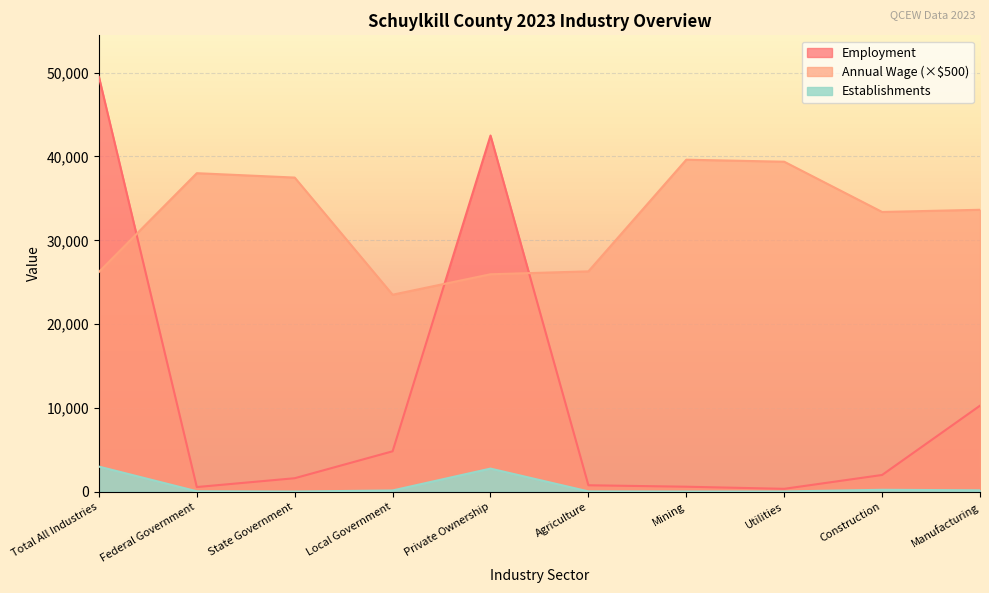

Where does the Annual Wage (thousands) series first go above 33641?

Federal Government